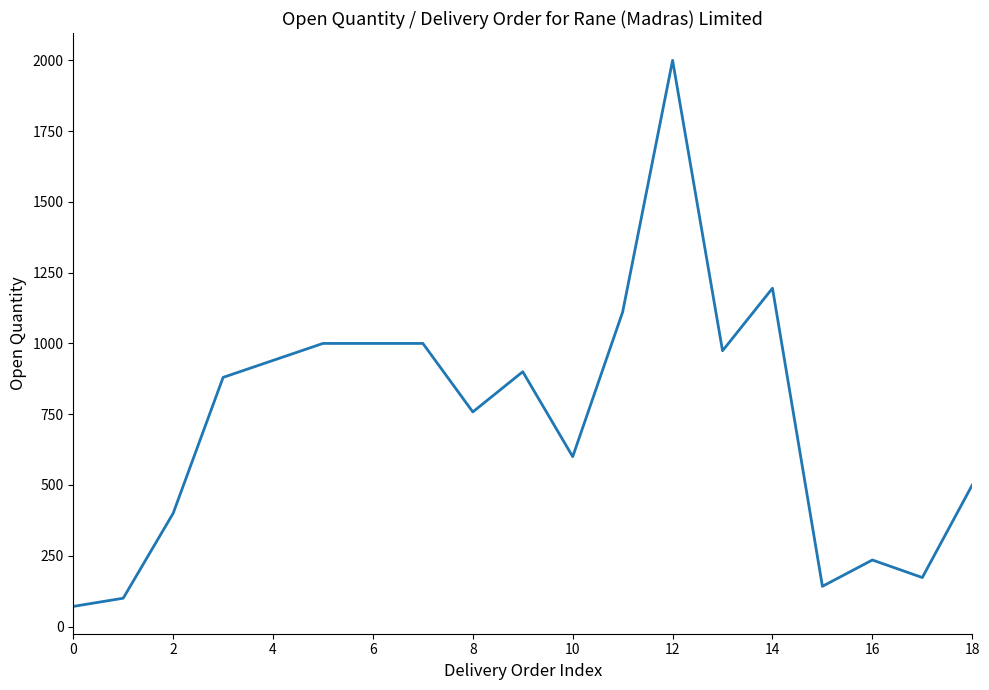

What is the maximum value shown in the chart?

2000